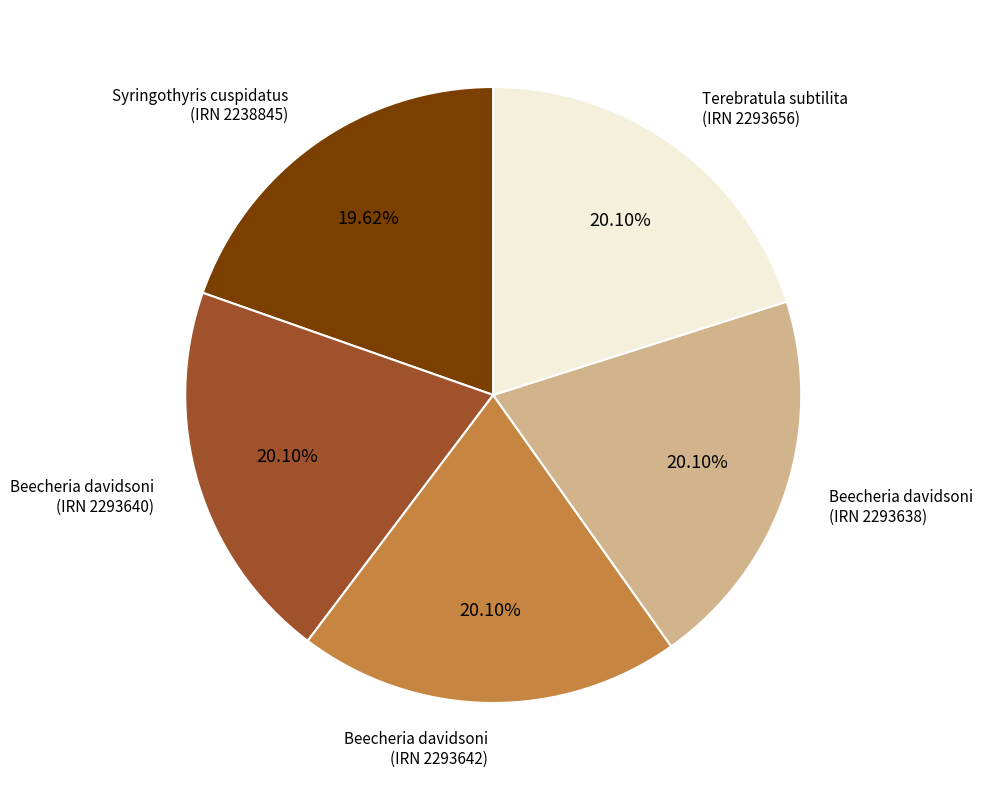

Is there a majority slice in this chart?

No